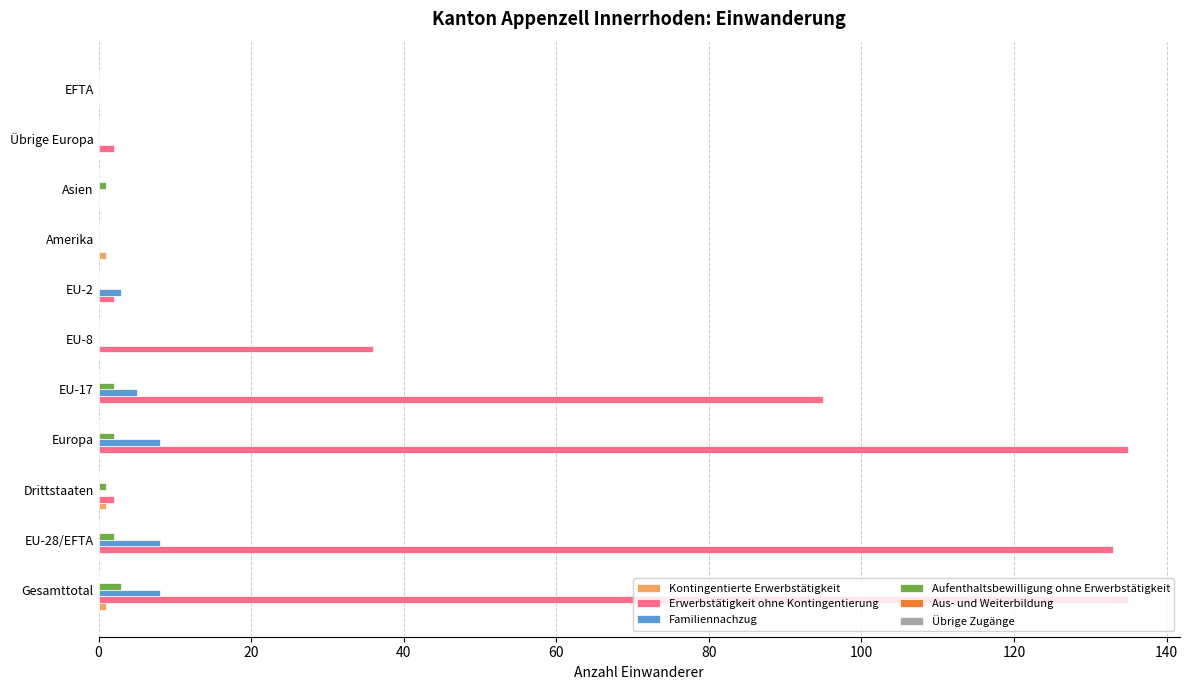

What is the maximum value shown in the chart?

135